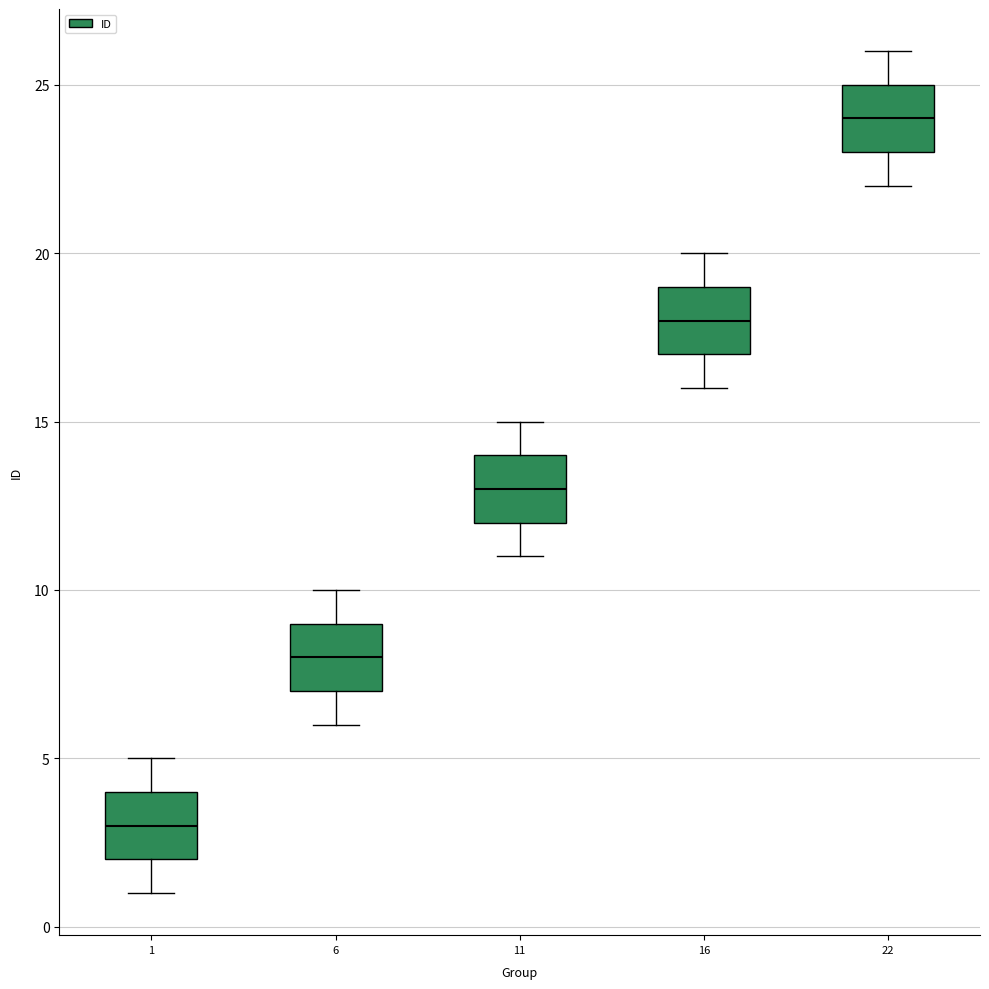

Reading left to right, read every box against the y-axis: the position of its median line, the range the box covers, and the ends of its whiskers. The values are not printed on the chart, so give them approximately, as read against the axis.

1: median 3, box 2 to 4, whiskers 1 to 5
6: median 8, box 7 to 9, whiskers 6 to 10
11: median 13, box 12 to 14, whiskers 11 to 15
16: median 18, box 17 to 19, whiskers 16 to 20
22: median 24, box 23 to 25, whiskers 22 to 26